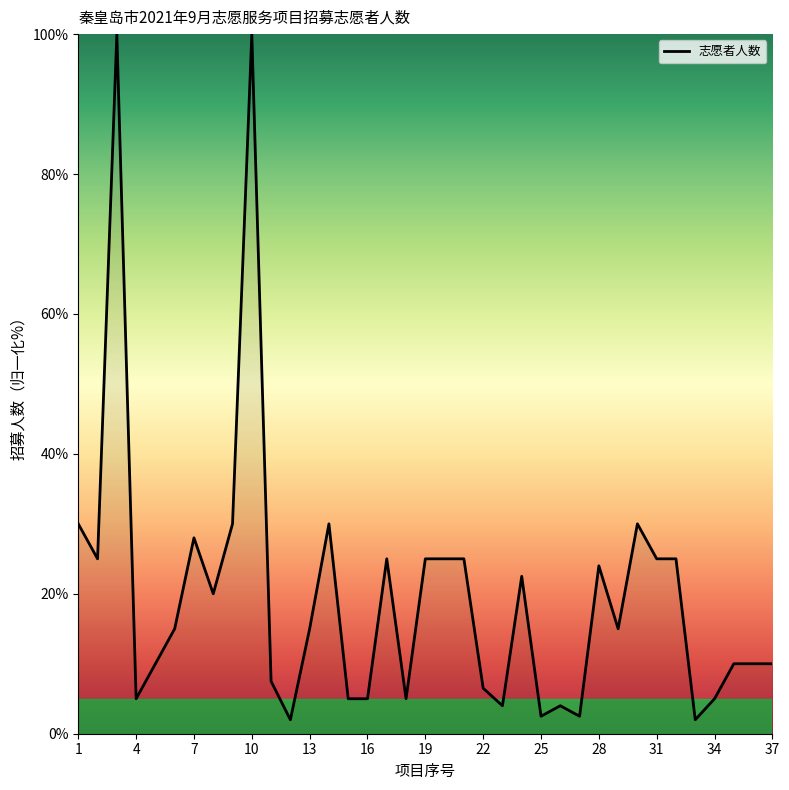

What is the maximum value shown in the chart?

100.0